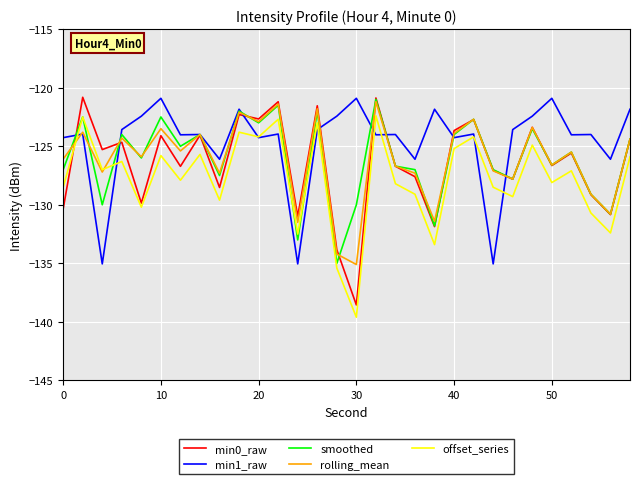

Which series has the largest total across all categories?

min1_raw